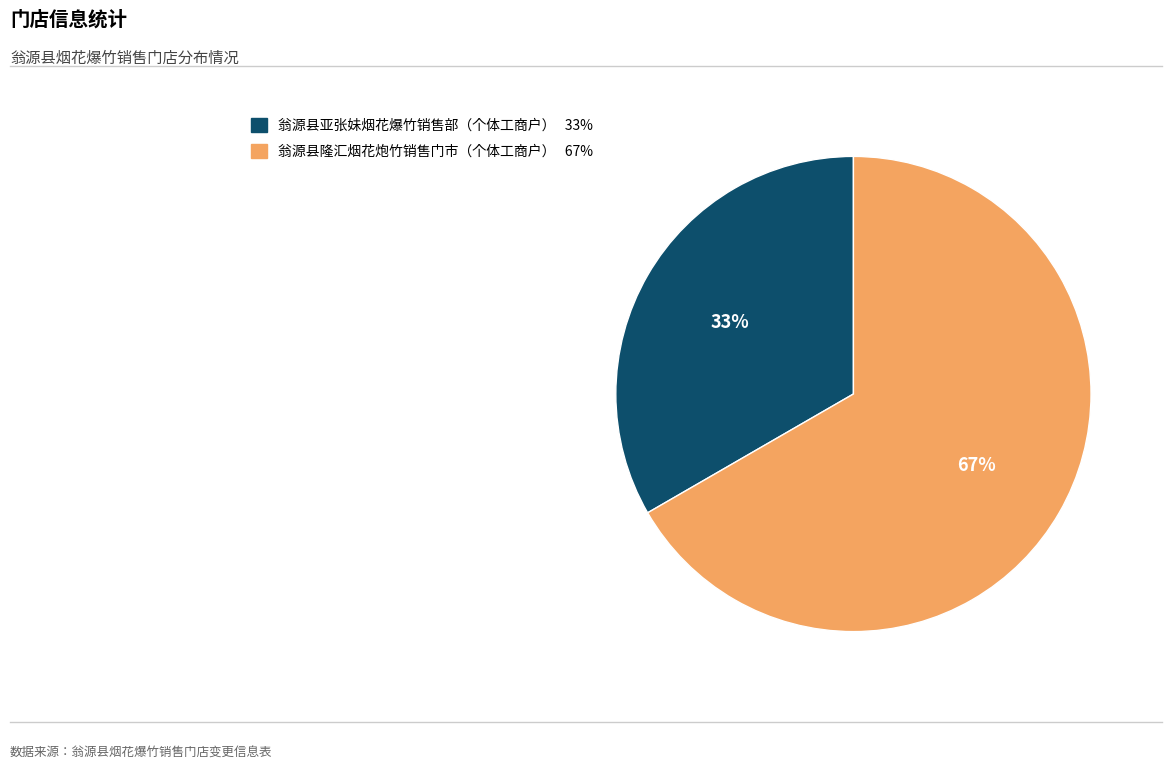

Which category accounts for the majority?

翁源县隆汇烟花炮竹销售门市（个体工商户）